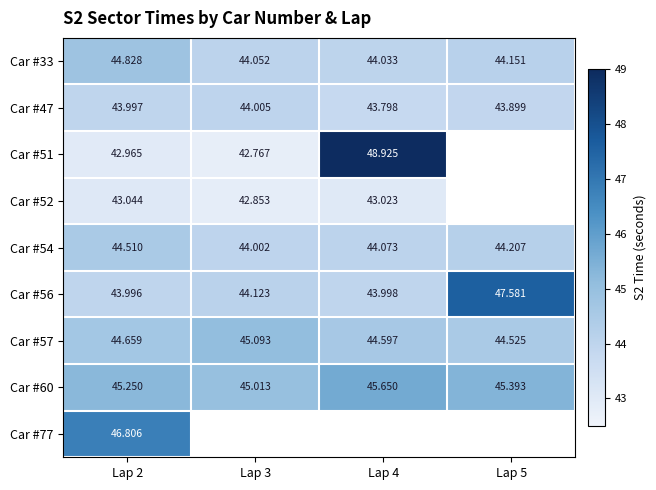

Is the value of Car #60 at Lap 2 greater than the value of Car #54 at Lap 2?

Yes